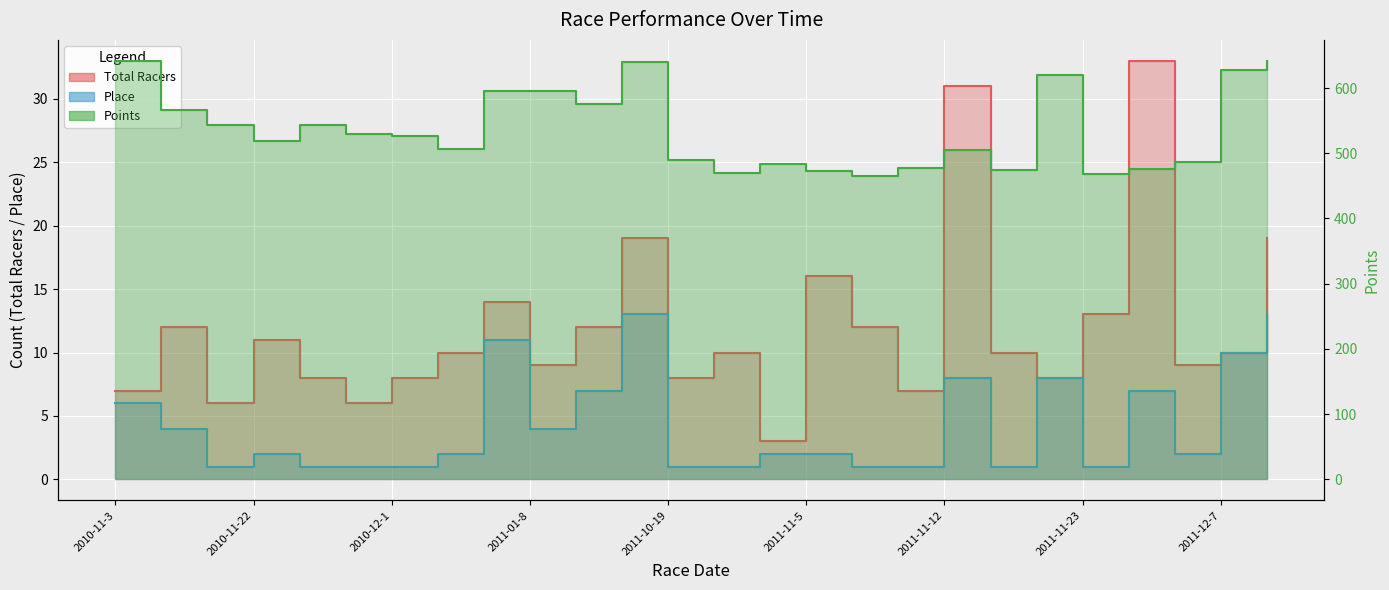

What is the minimum value for Total Racers?

3.0